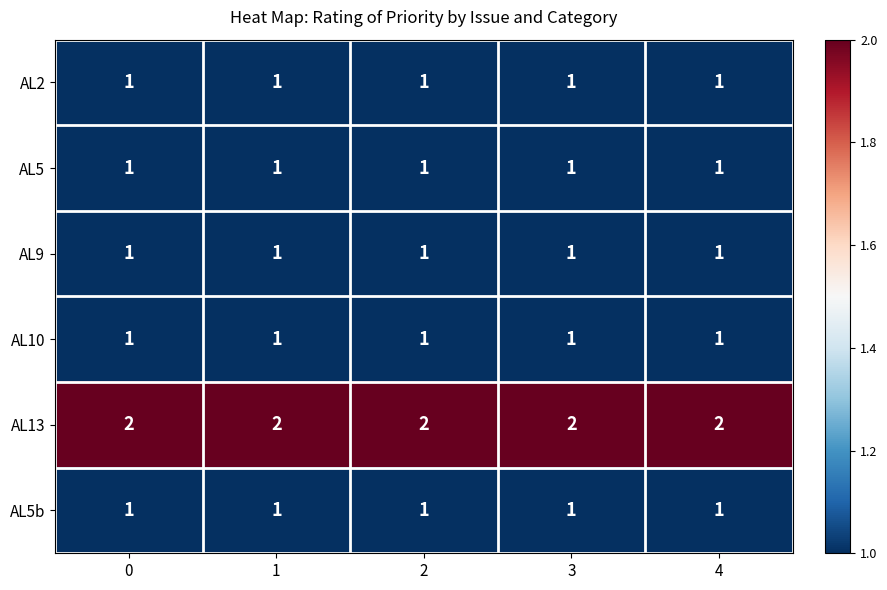

What is the sum of the AL13 values at 4 and 2?

4